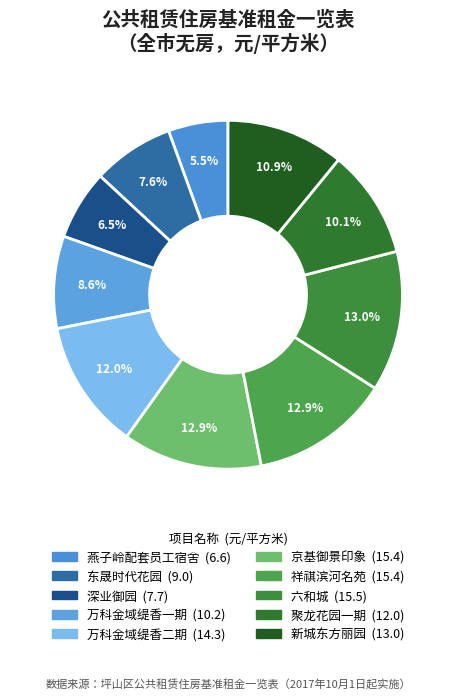

Count the number of slices in the pie.

10